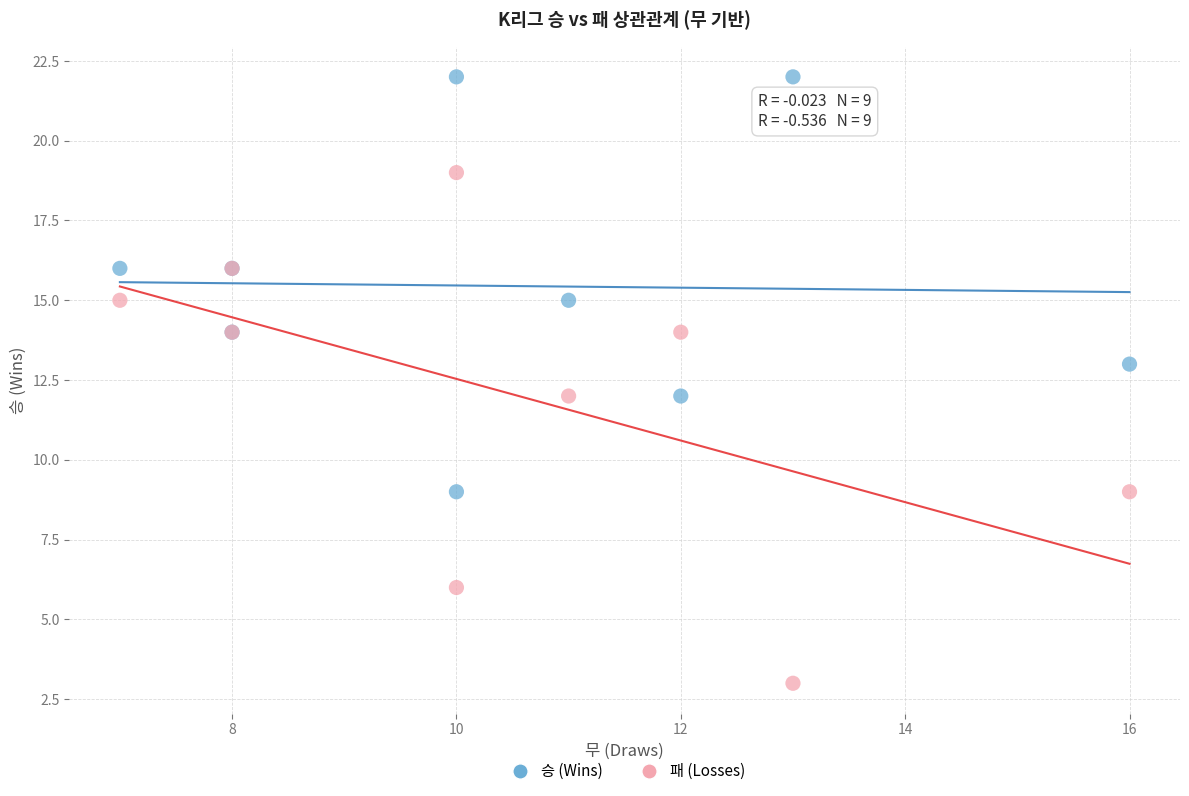

What is the X range (max minus min) for the scatter plot?

9